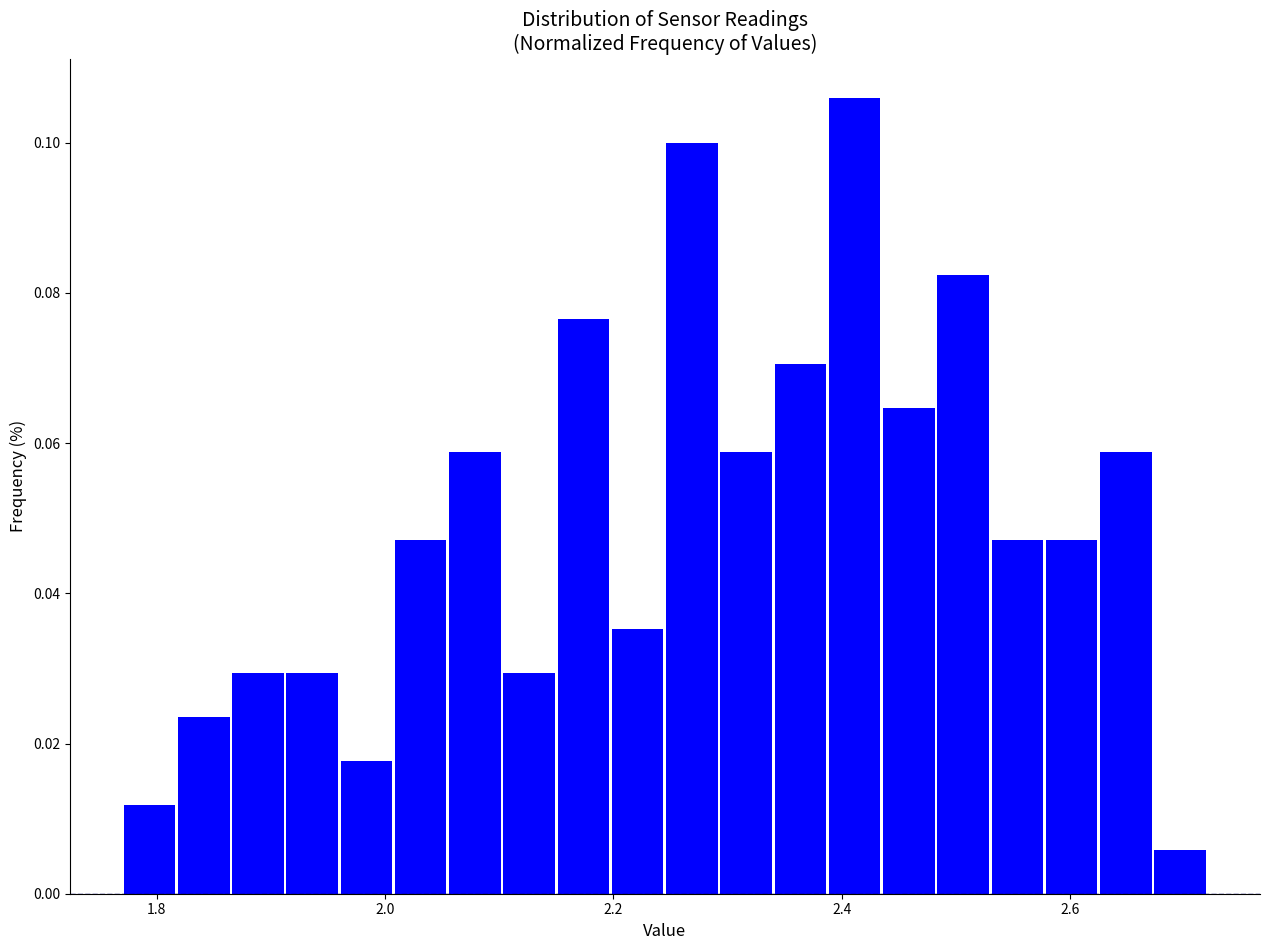

Read against the x-axis, roughly where is the centre of the tallest bar?

2.42